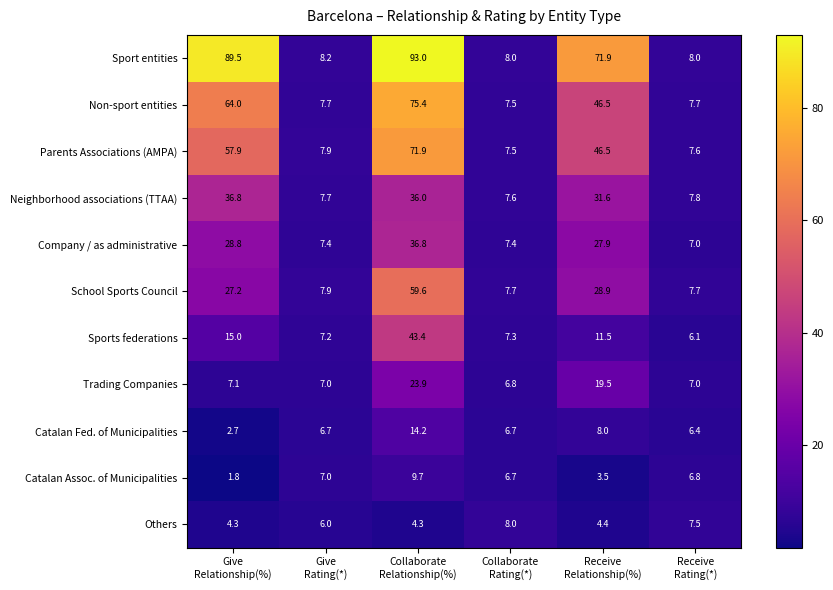

Which label corresponds to the largest value in the chart?

Collaborate
Relationship(%)